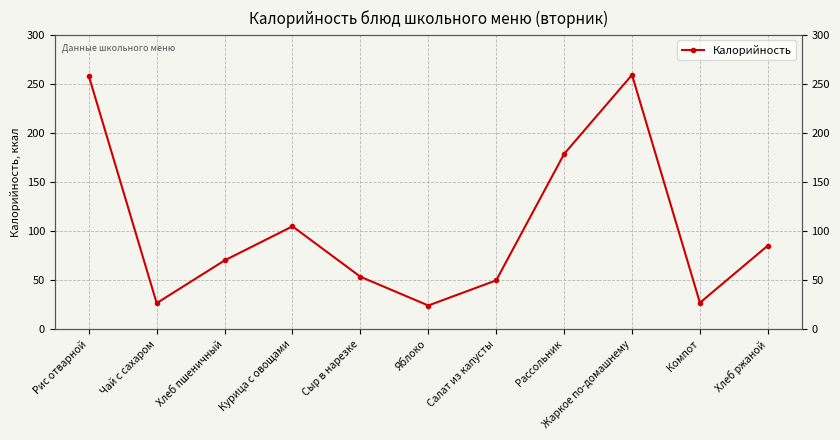

Reading right to left, list all the values displayed in this chart.

85.4	27.2	259.2	178.7	50.0	24.4	53.7	105.0	70.3	26.8	258.3